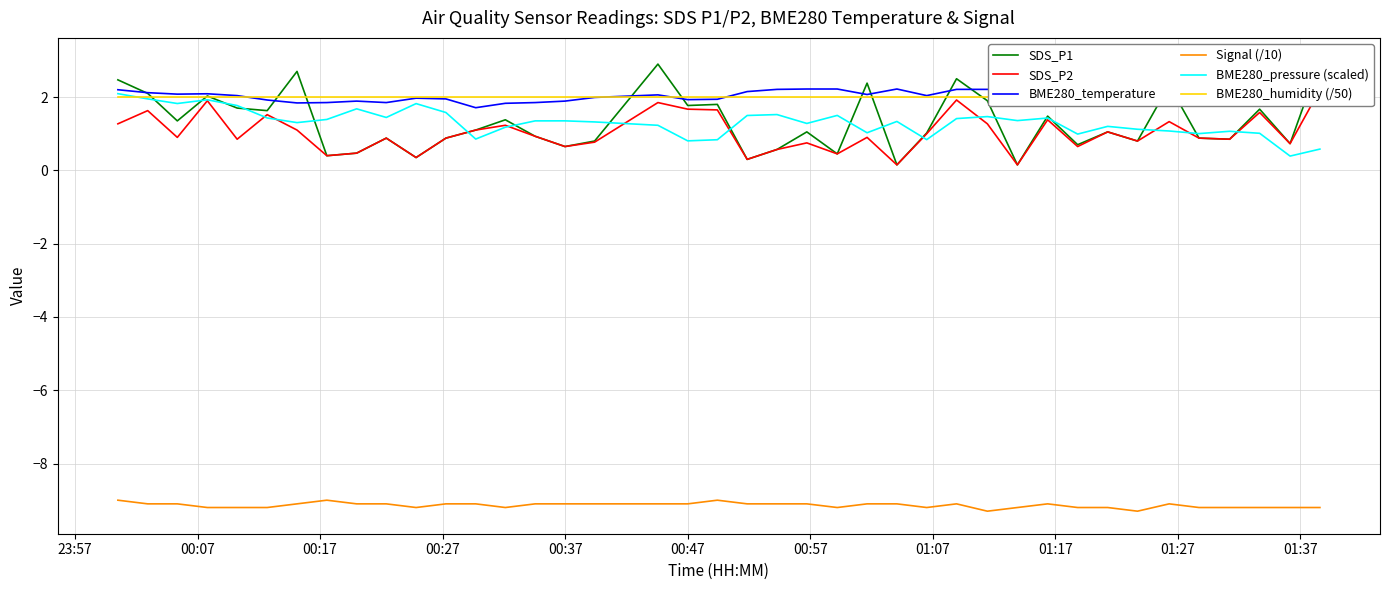

True or false: Signal (/10) and BME280_pressure (scaled) cross at least once.

False